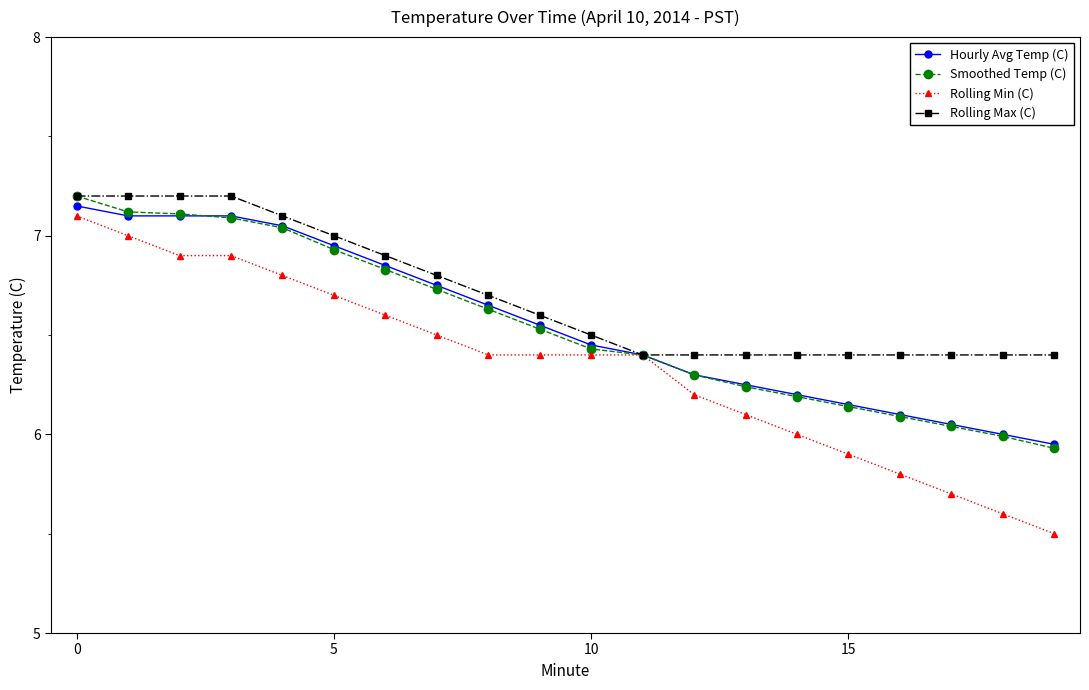

Which series has the largest range (max minus min)?

Rolling Min (C)